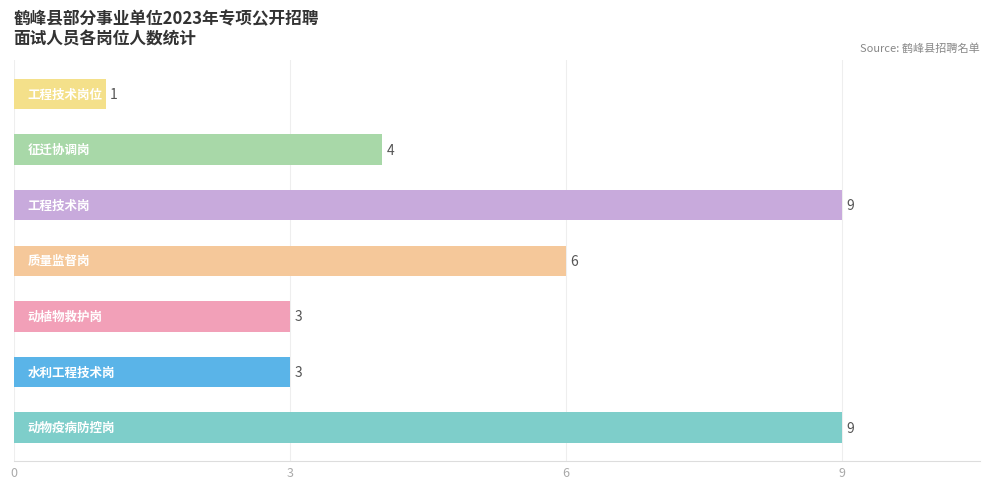

What is the greatest value displayed?

9